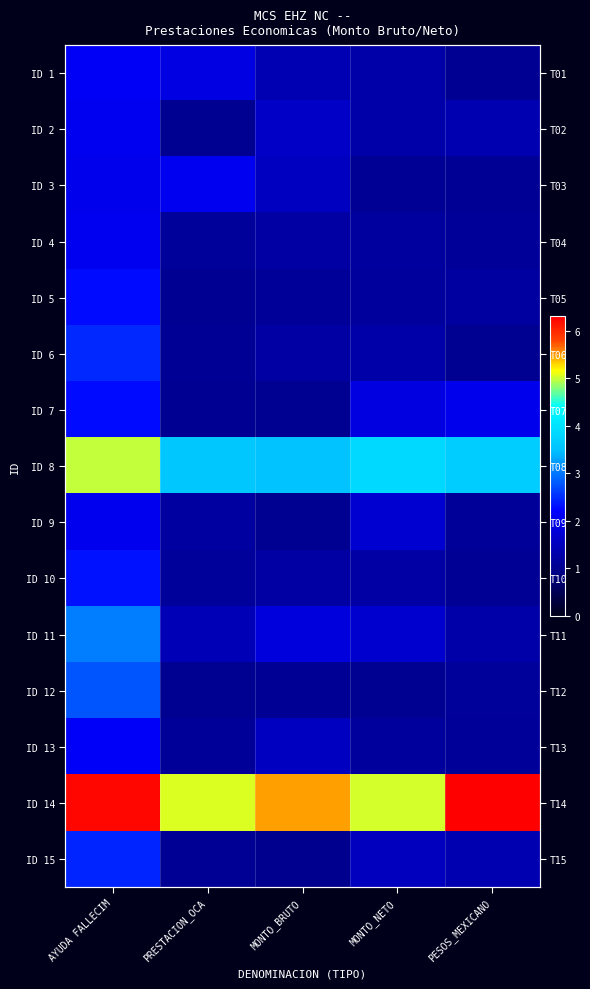

List the labels in order of ID 8 value, smallest first.

MONTO_BRUTO, PRESTACION_OCA, PESOS_MEXICANO, MONTO_NETO, AYUDA FALLECIM